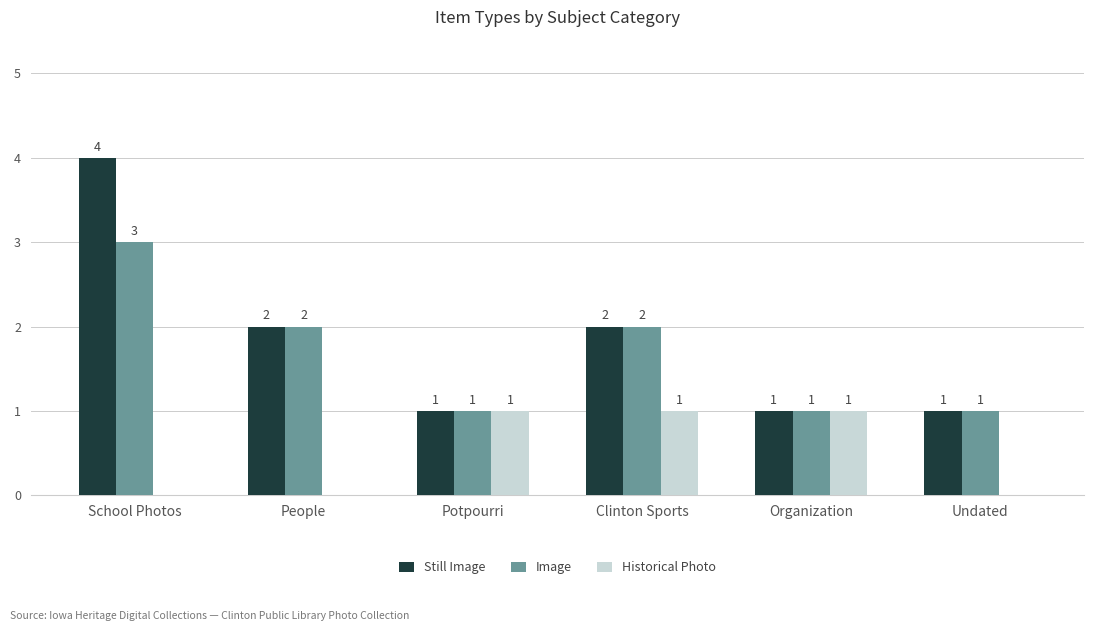

At which label does Image first exceed 2?

School Photos